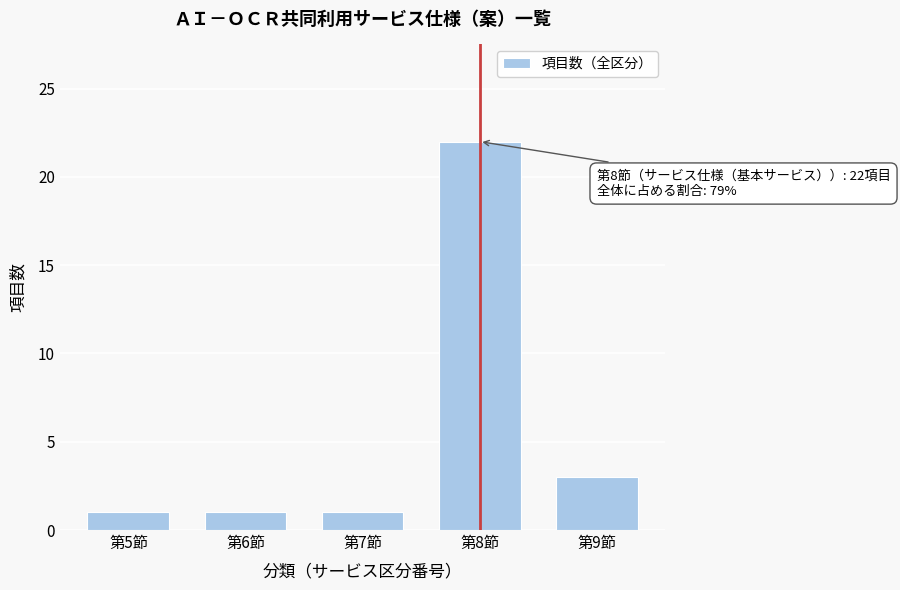

Reading left to right, what are all the values shown in this chart?

1	1	1	22	3